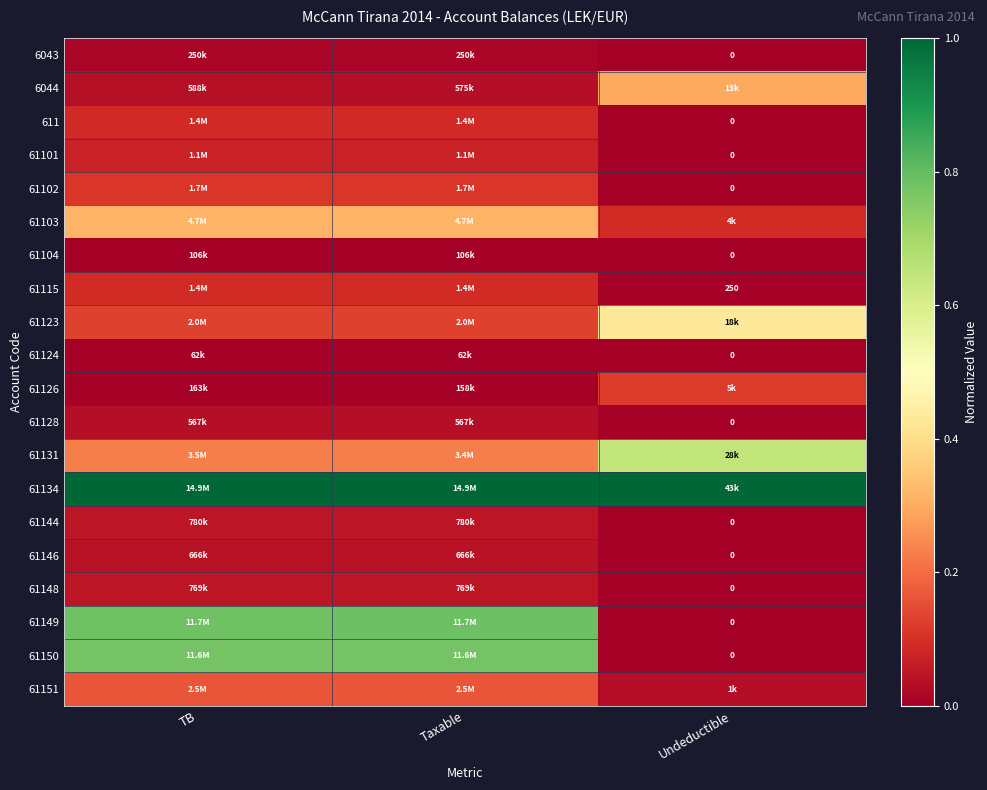

The 61104 series shows 0.0 at TB. True or false?

False